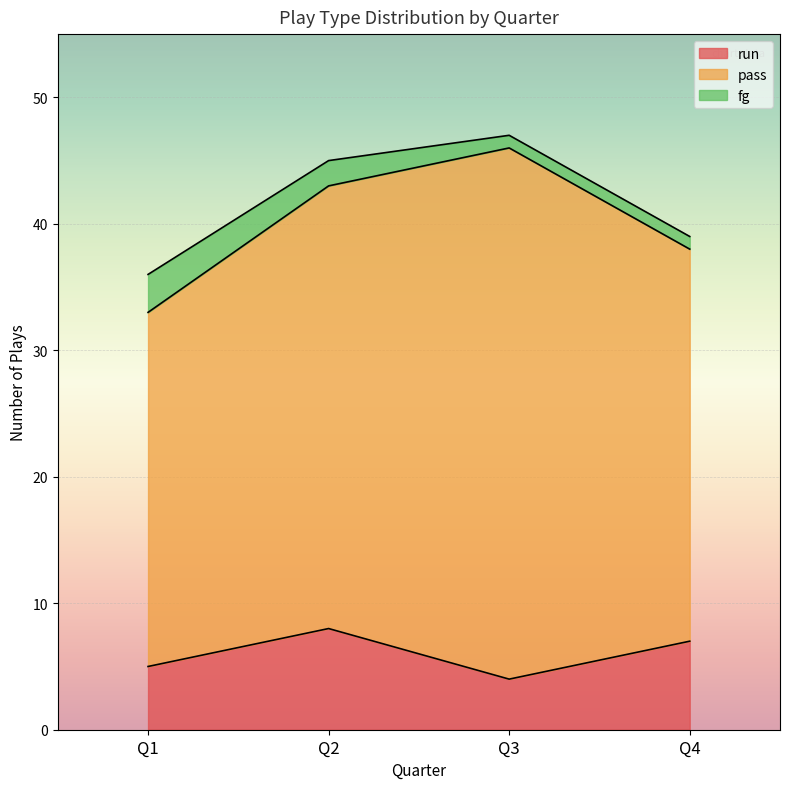

Does the chart display data point markers on the line(s)?

No